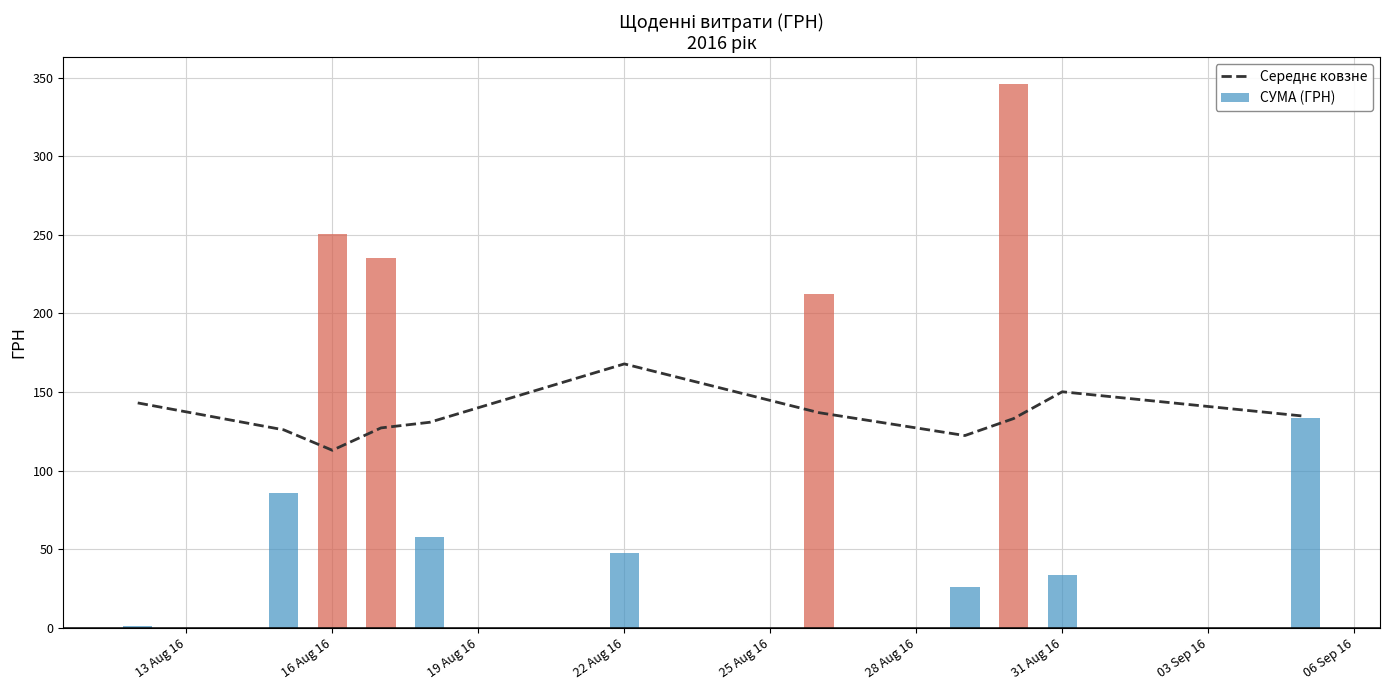

Are the bars horizontal?

No